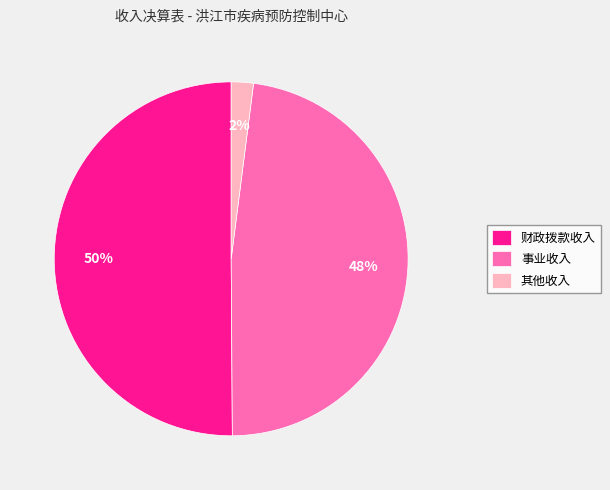

How many segments does this pie chart have?

3